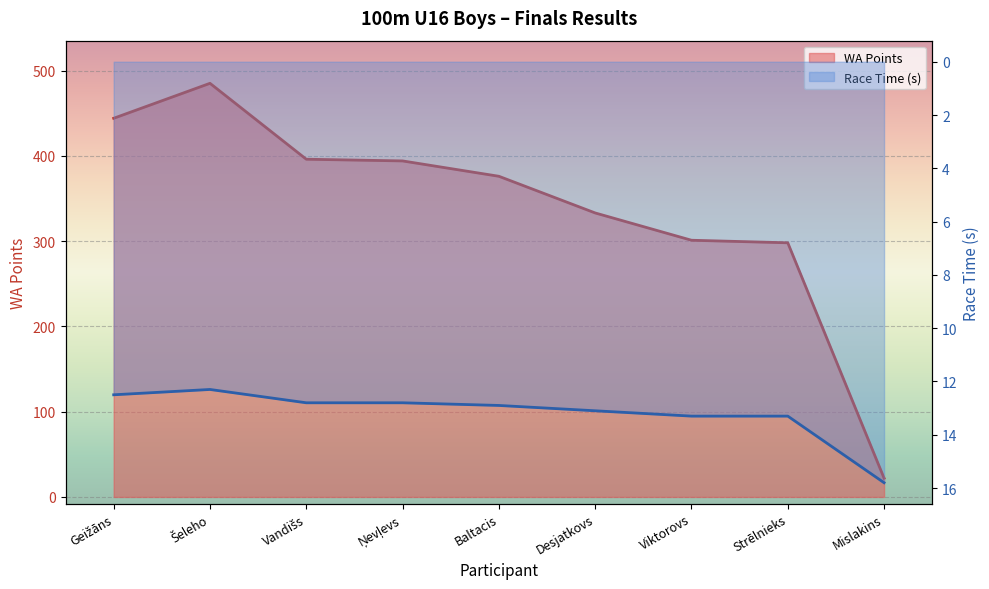

List the labels in order of Race Time (s) value, smallest first.

Šeleho, Geižāns, Vandišs, Ņevļevs, Baltacis, Desjatkovs, Viktorovs, Strēlnieks, Mislakins